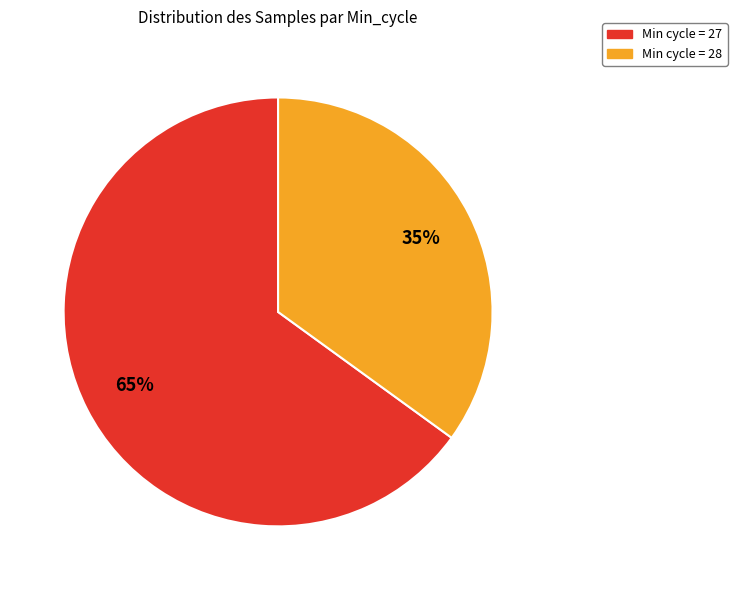

Is there a majority slice in this chart?

Yes